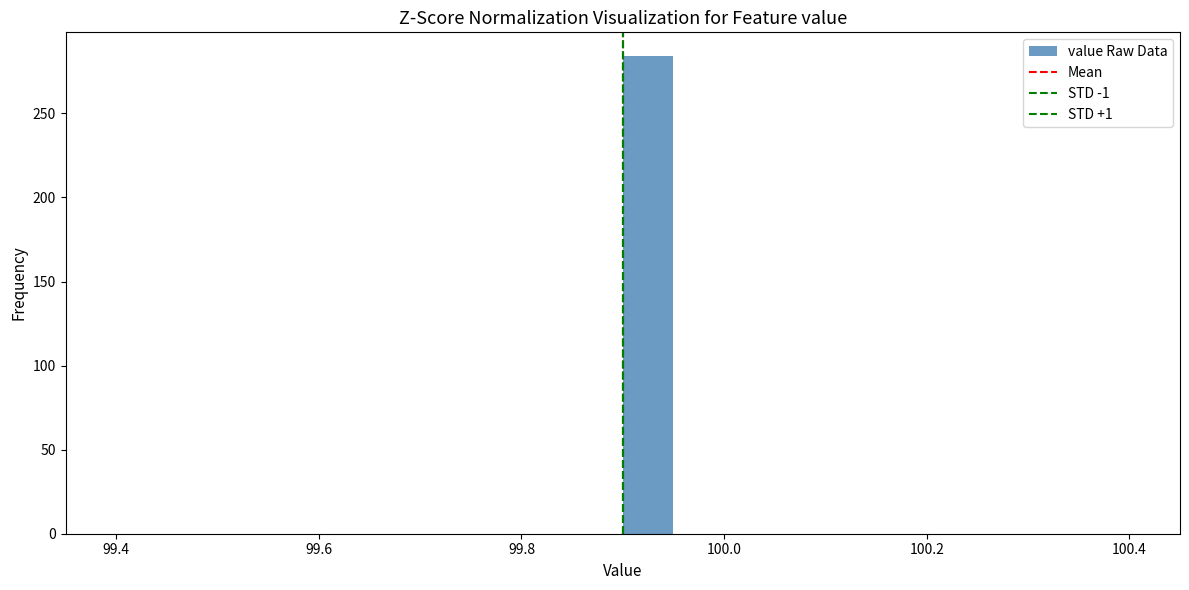

Read against the x-axis, roughly where is the centre of the tallest bar?

99.92